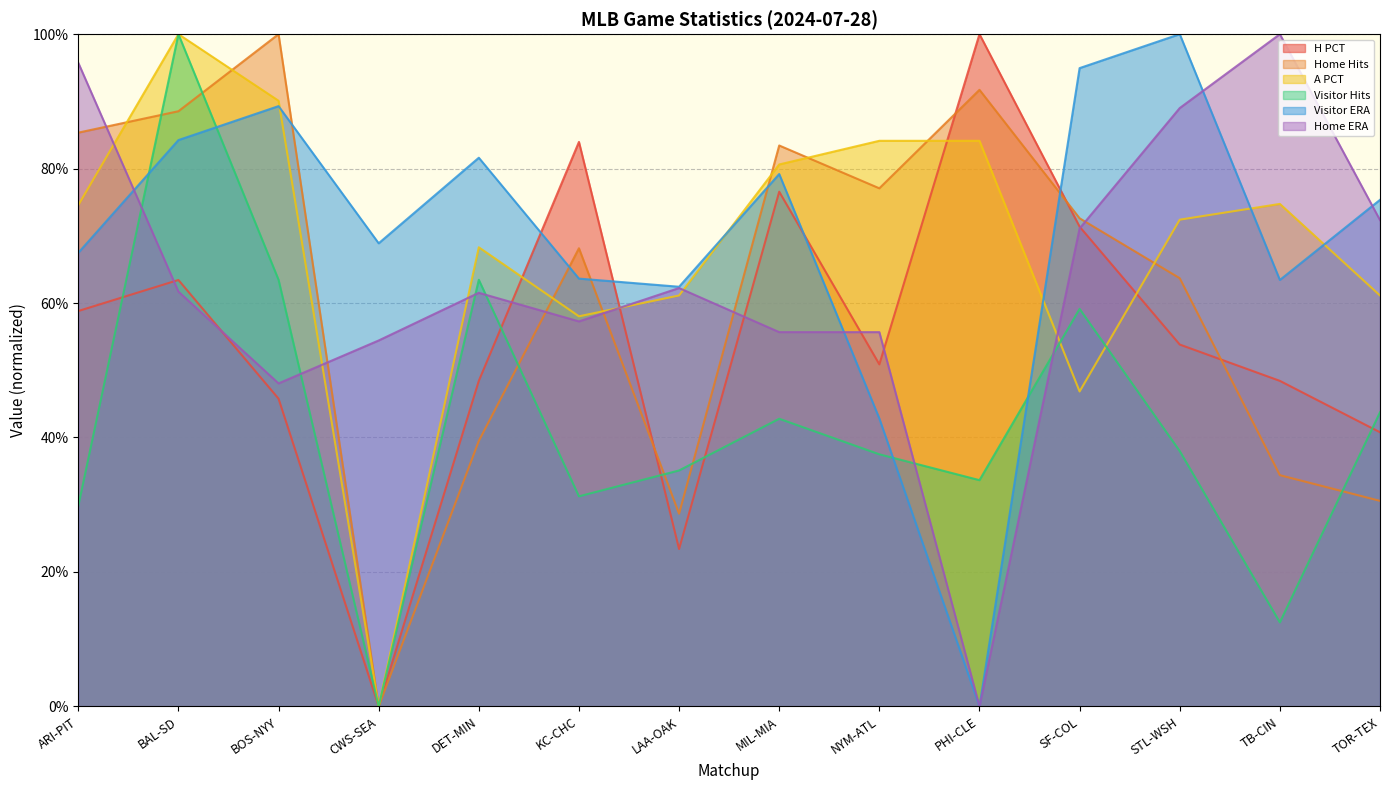

How many categories are shown in the chart?

14